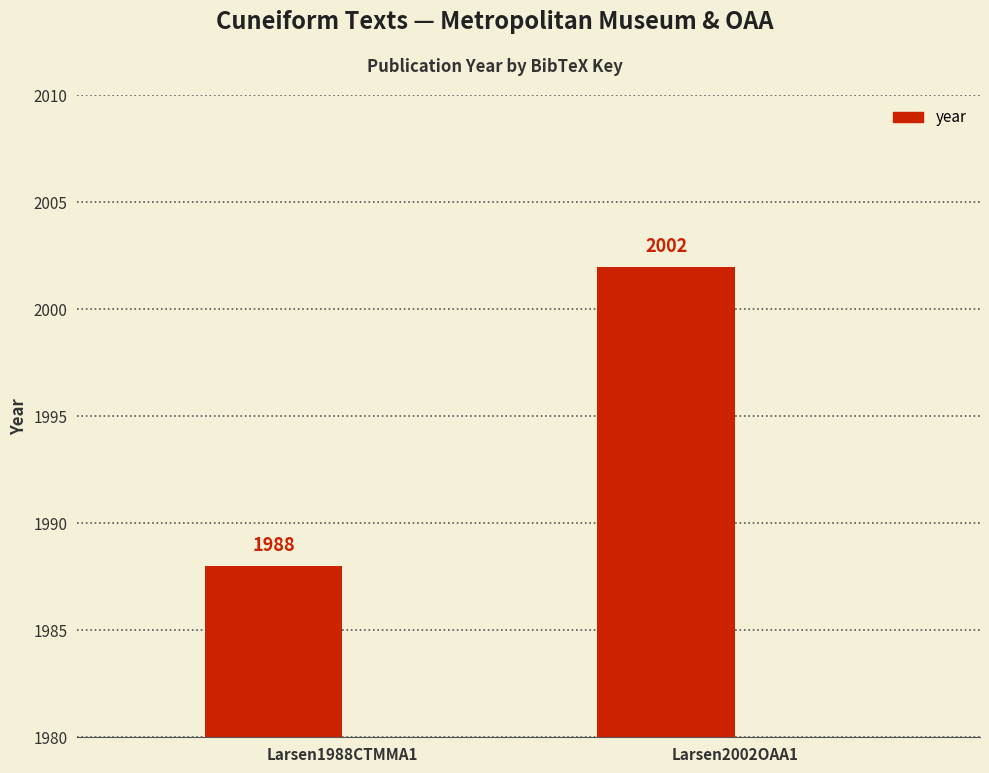

Which has a higher value, Larsen1988CTMMA1 or Larsen2002OAA1?

Larsen2002OAA1